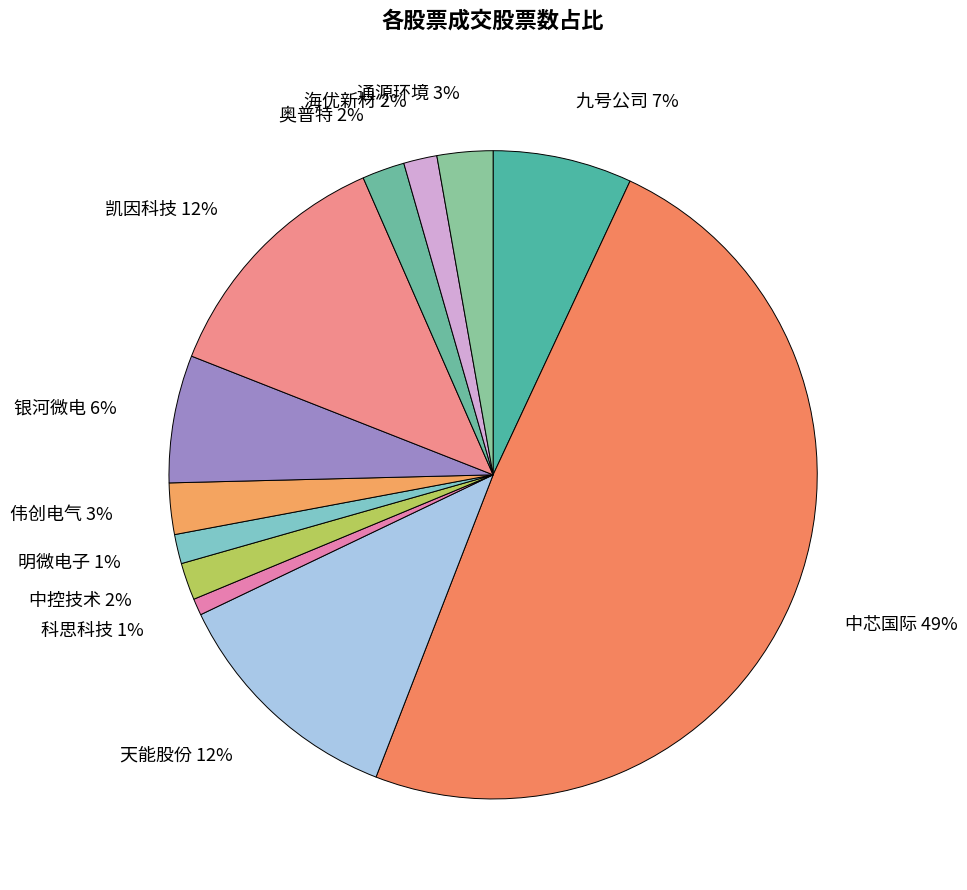

Combined, do 天能股份 12% and 海优新材 2% account for over 50%?

No